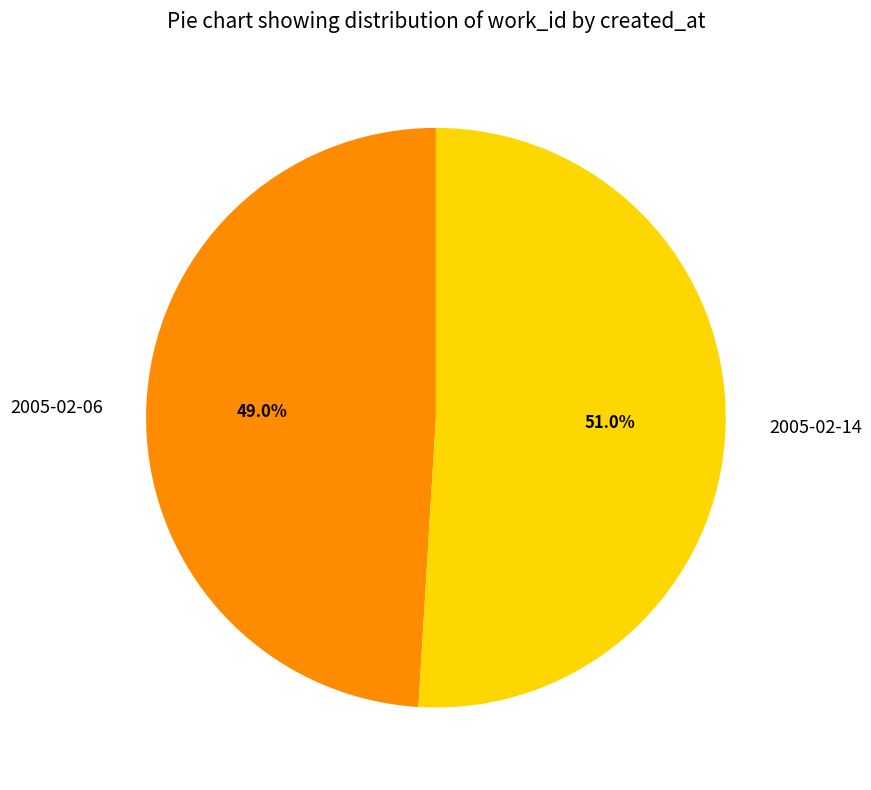

To the nearest percent, what is the difference between the 2005-02-06 and 2005-02-14 slice percentages?

2%